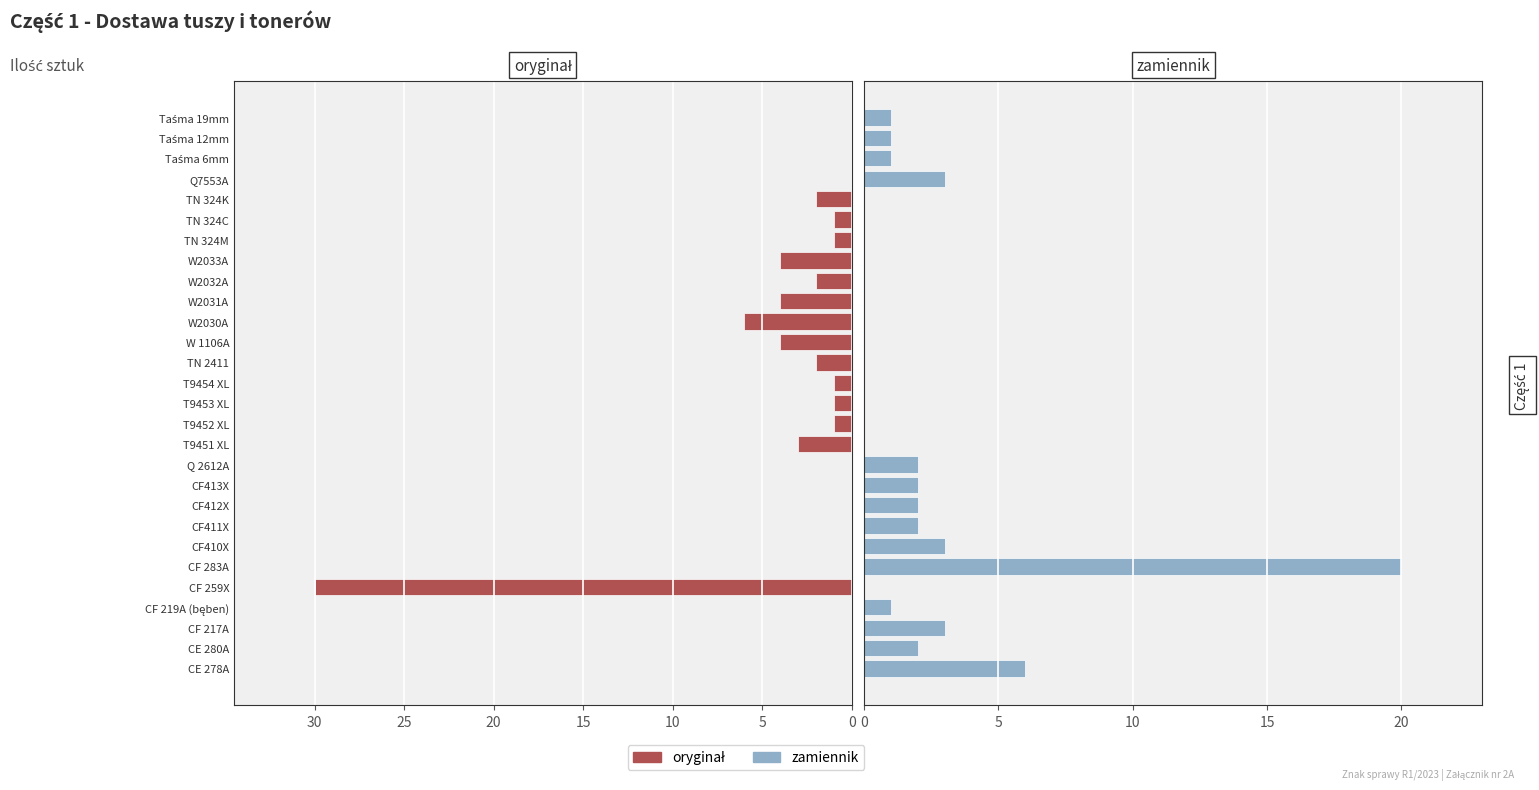

What is the total value across all series at CF413X?

2